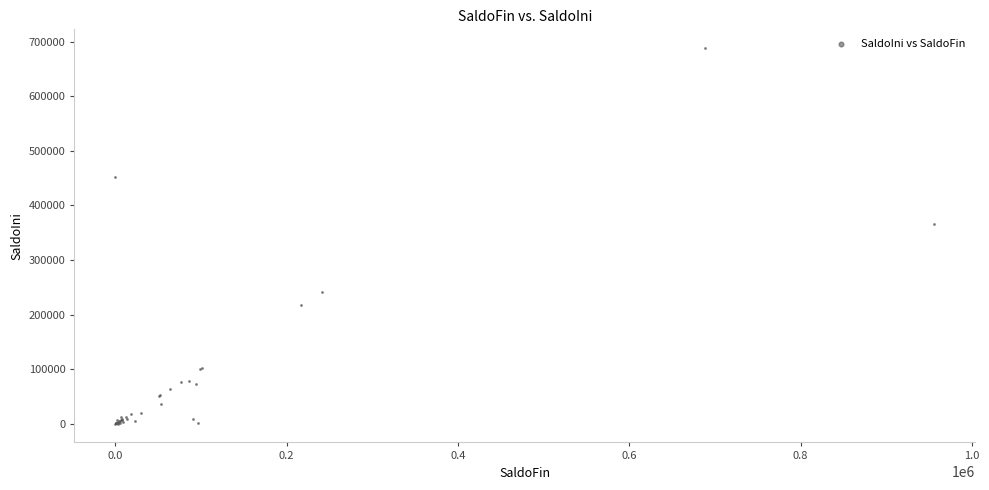

What Y value in the scatter plot is closest to 344168?

365935.7